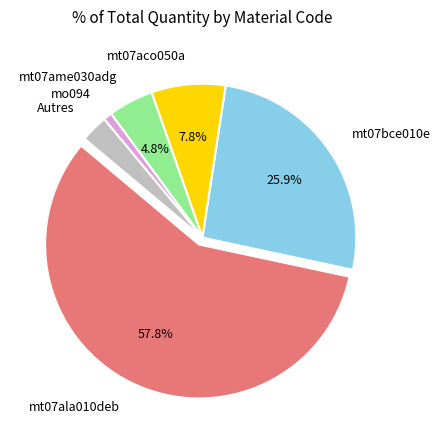

Which slice is the largest?

mt07ala010deb